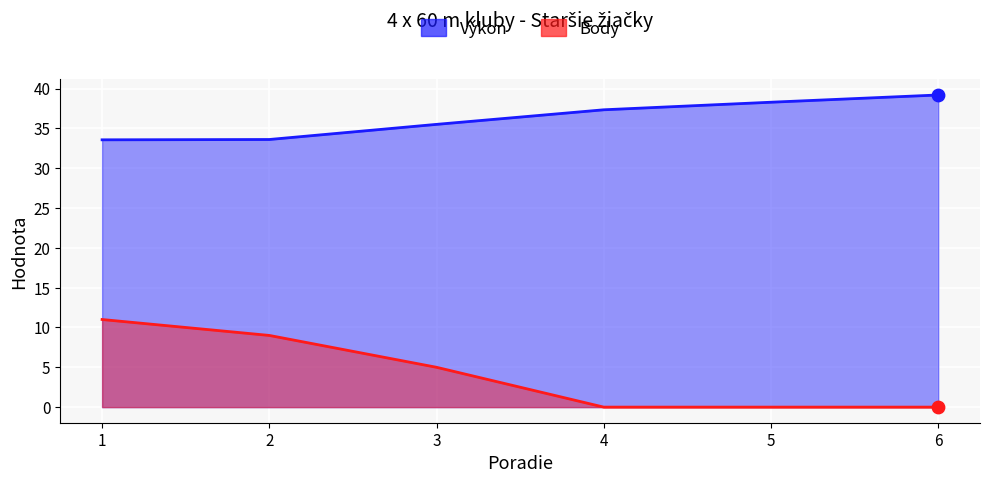

What are all the series names shown in the legend?

Výkon, Body